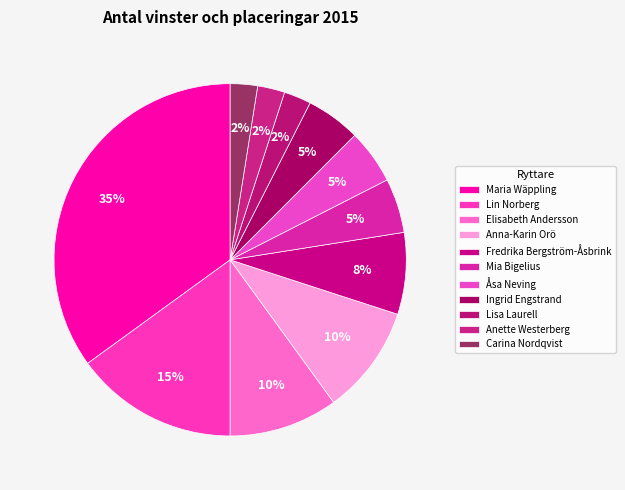

Does Fredrika Bergström-Åsbrink represent more than half of the total?

No